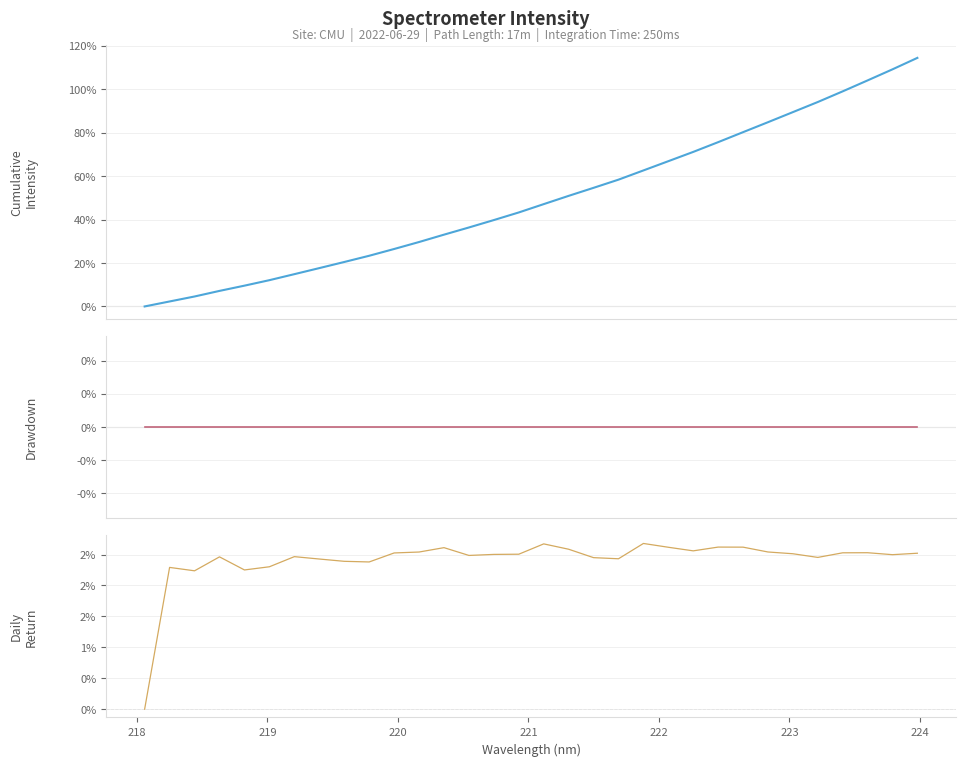

How many times do Step Return and Intensity cross each other?

1